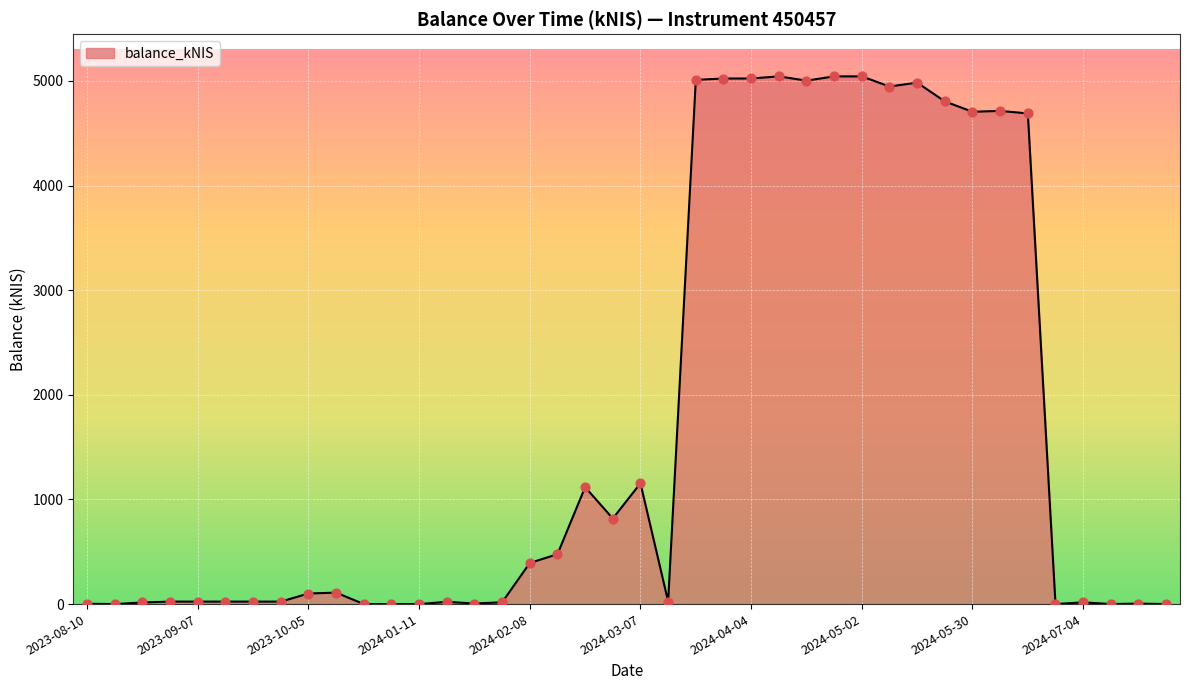

What is the difference between the maximum and minimum values?

5043.1